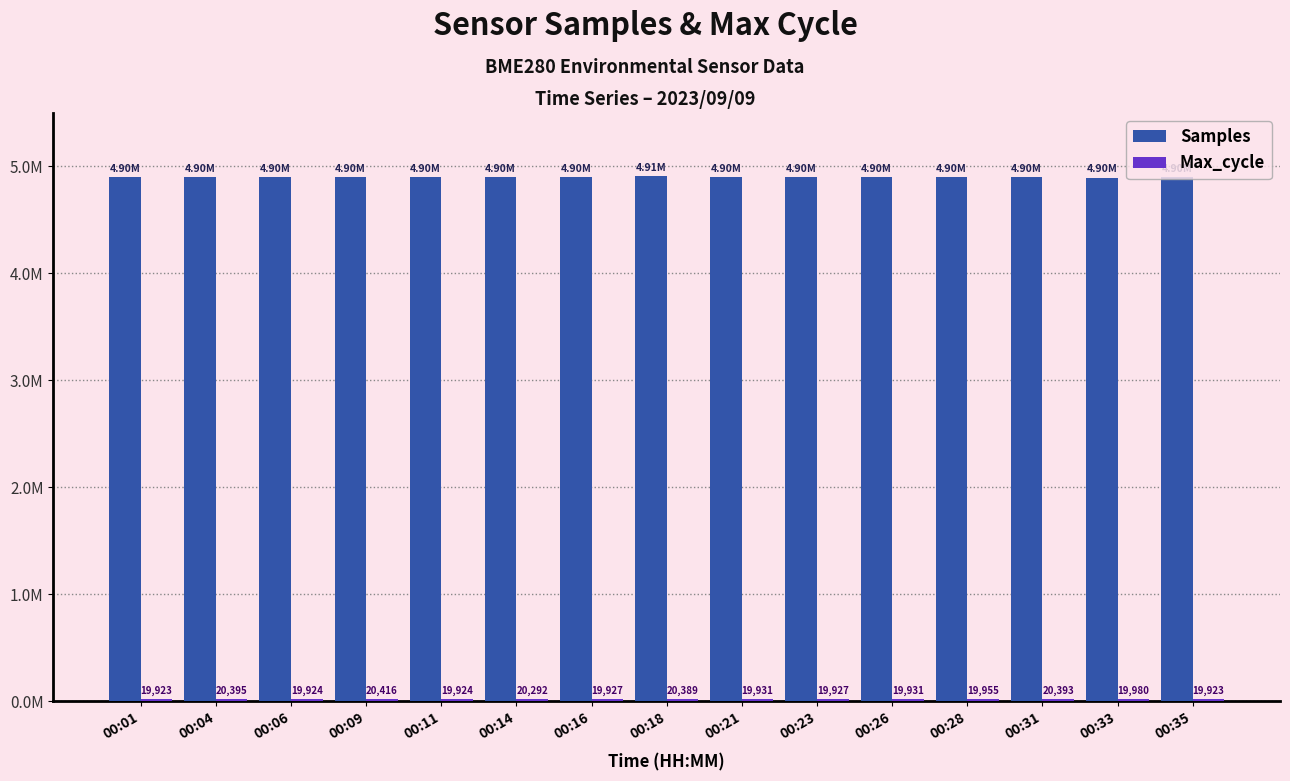

List the series in order of their peak value, highest first.

Samples, Max_cycle